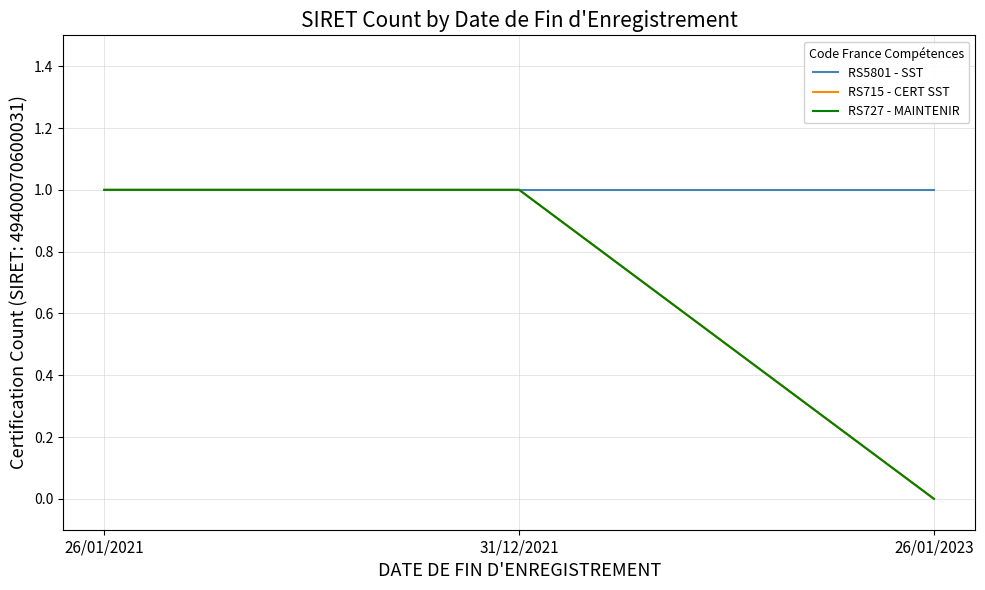

Does the chart display data point markers on the line(s)?

No